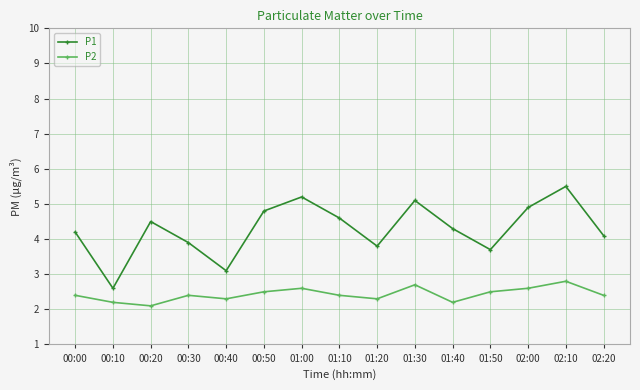

What is the value of the P1 point at the 8th from the left?

4.6